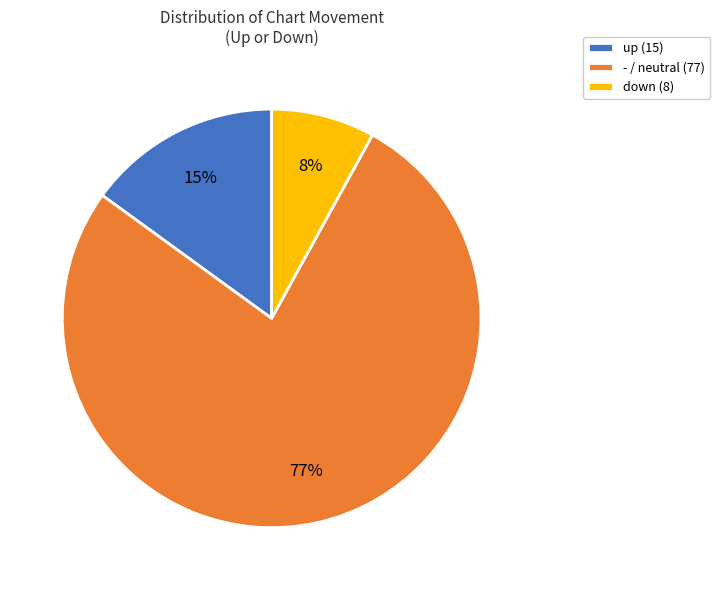

True or false: down accounts for 8% of the total.

True